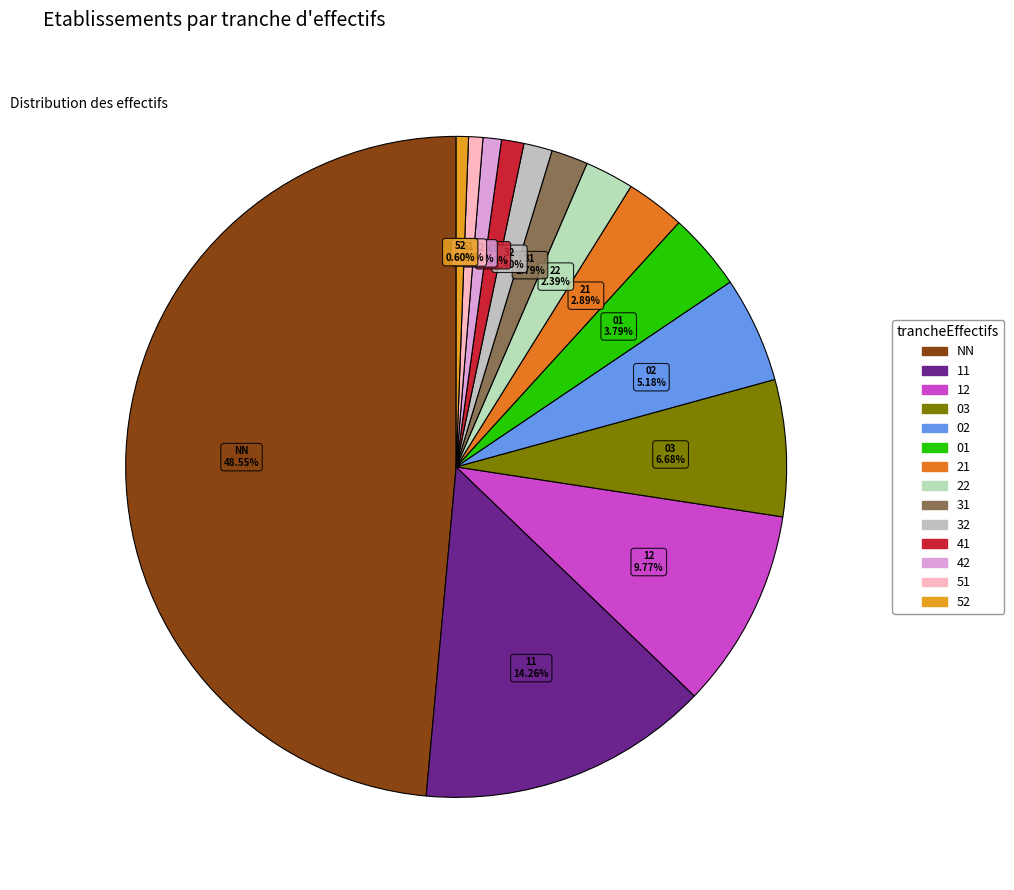

Do 01 and 03 together represent more than half of the pie?

No